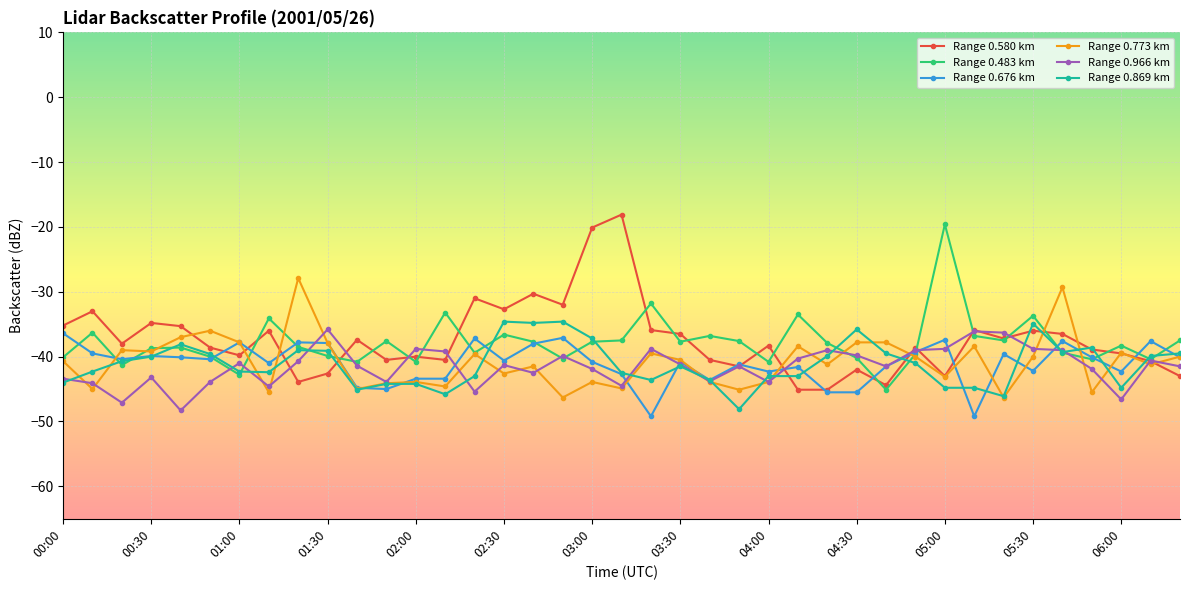

What is the value of the Range 0.966 km point at the 16th from the left?

-41.3